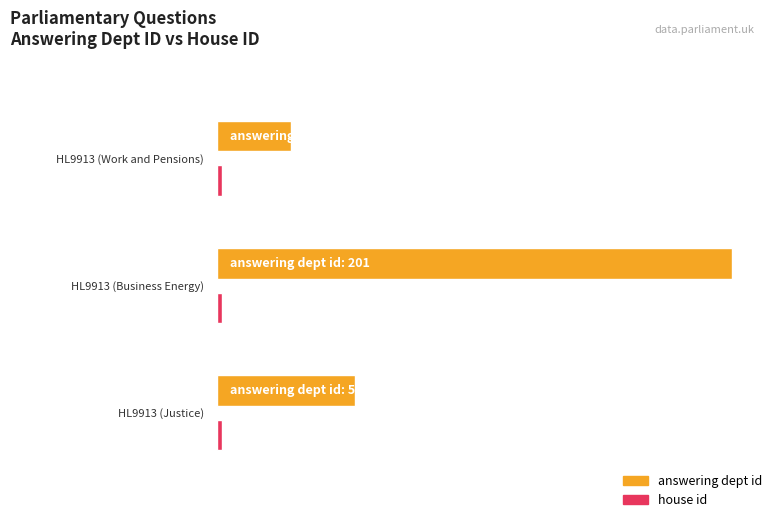

At HL9913 (Business Energy), list the series in order from largest to smallest.

answering dept id, house id